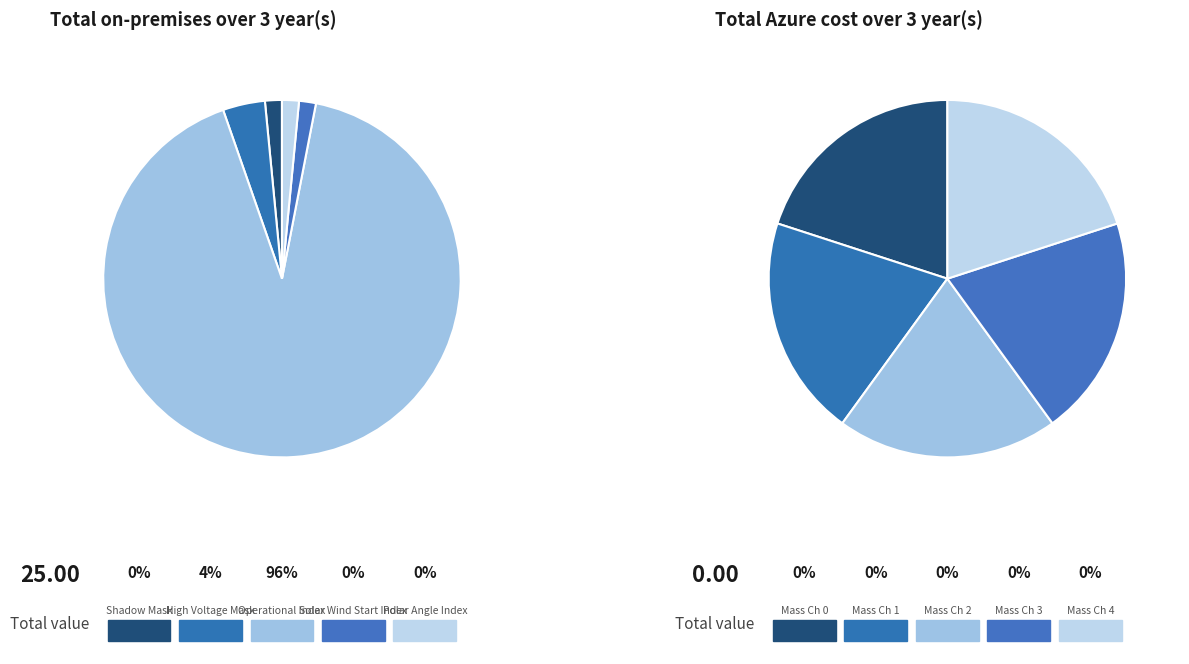

What percentage is NOT represented by Shadow Mask?

100.0%